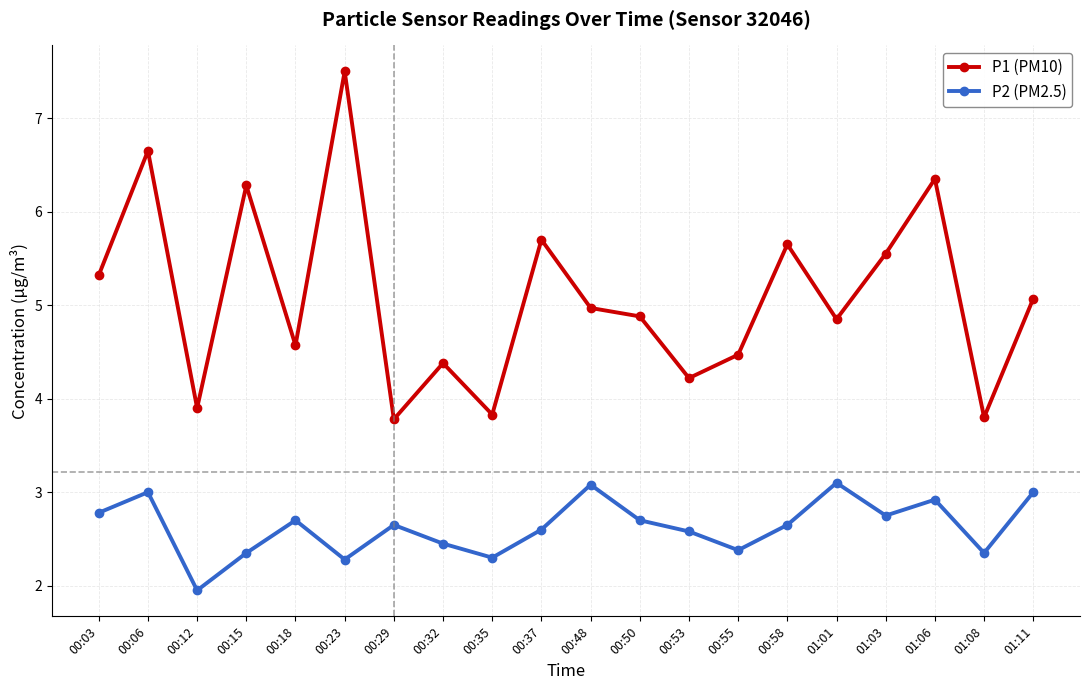

What is the value of the P1 (PM10) point at the 13th from the left?

4.2